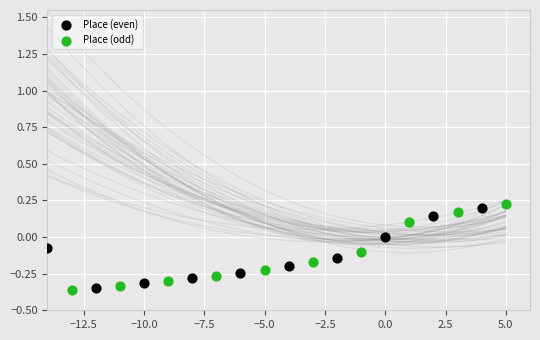

Which series has the largest Y range (max minus min)?

Place (odd)